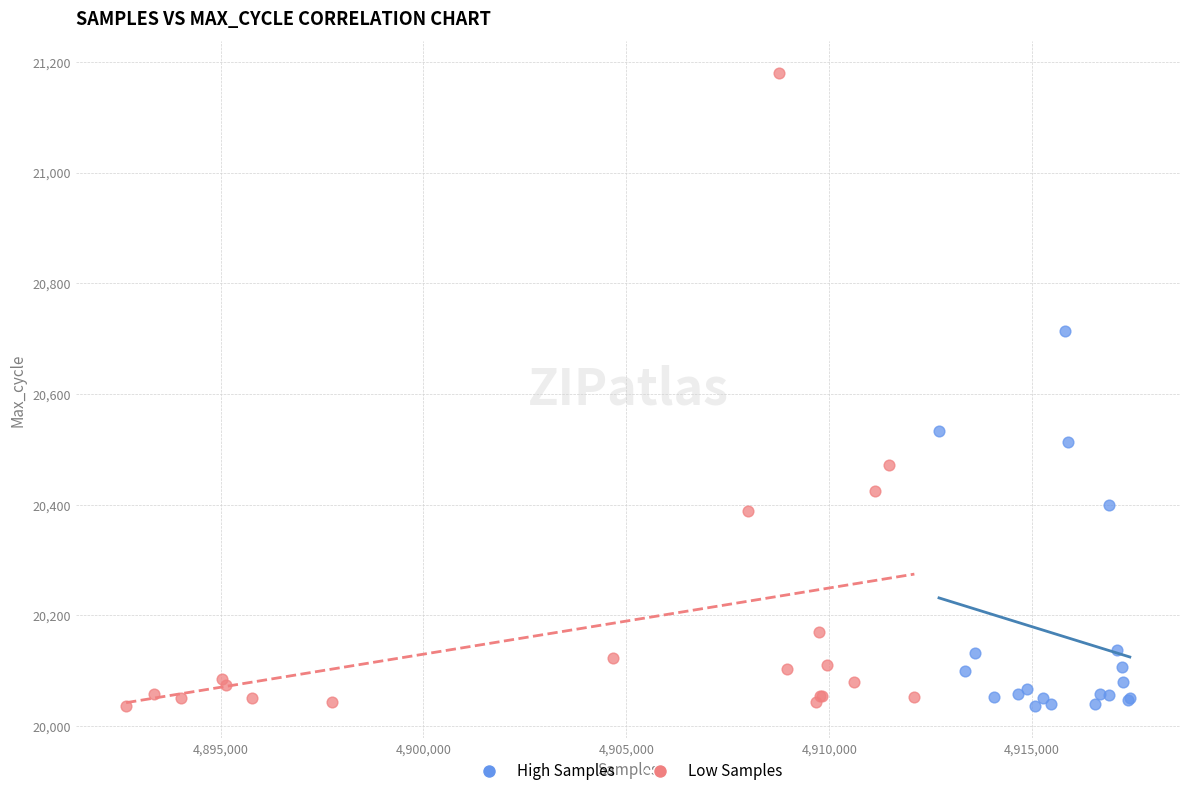

Which series has the largest Y range (max minus min)?

Low Samples